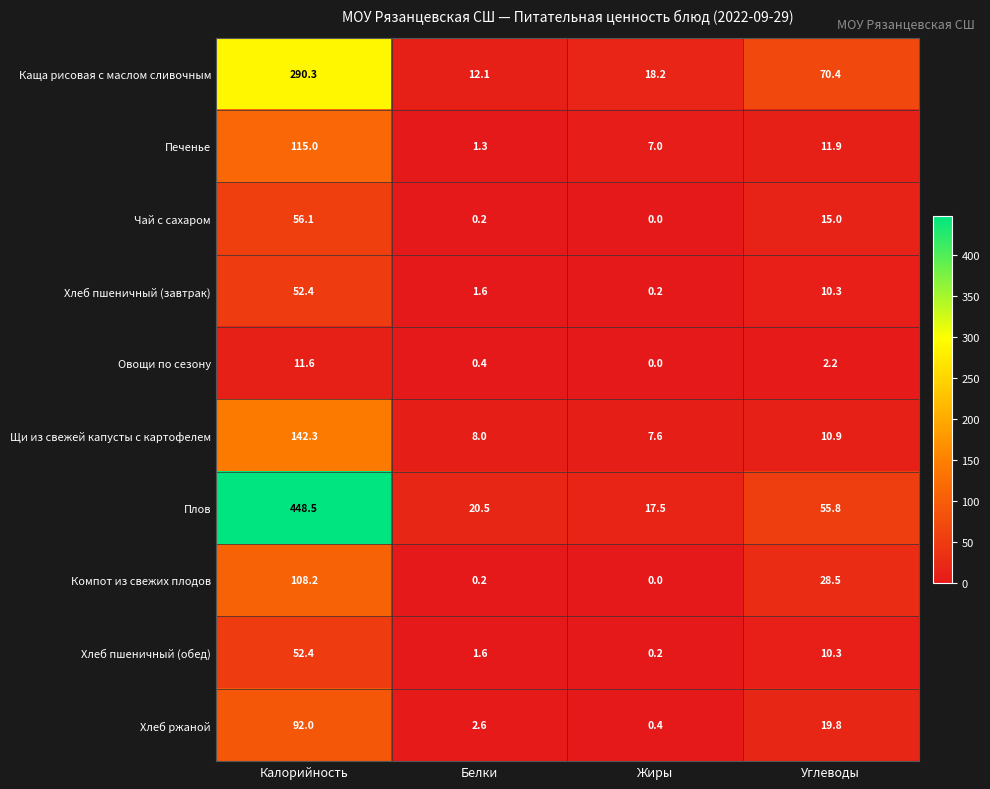

How many data points in Каща рисовая с маслом сливочным are less than 70?

2